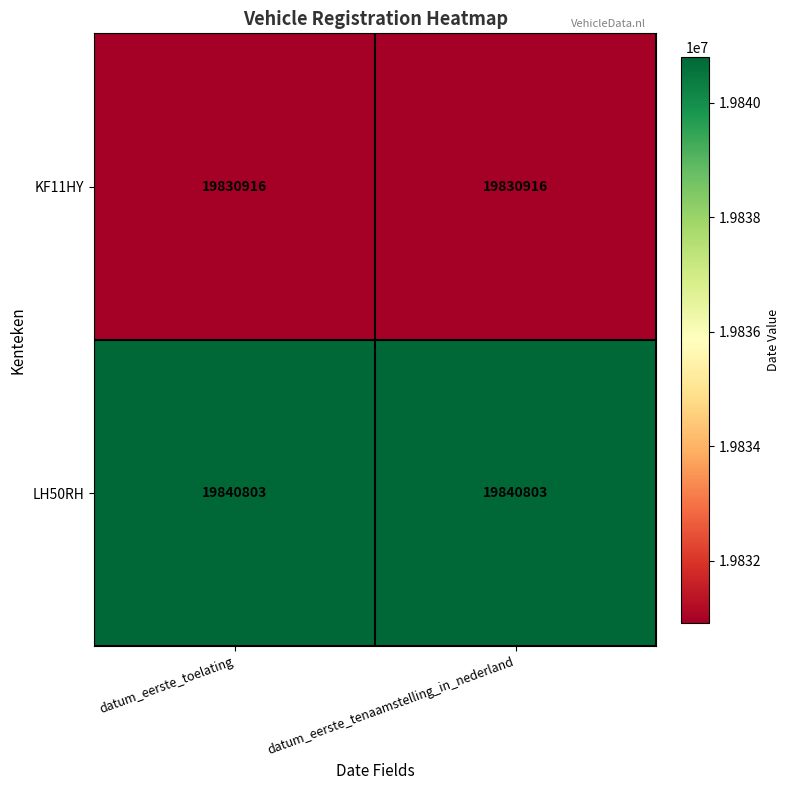

Rank the series by their average value, from highest to lowest.

LH50RH, KF11HY